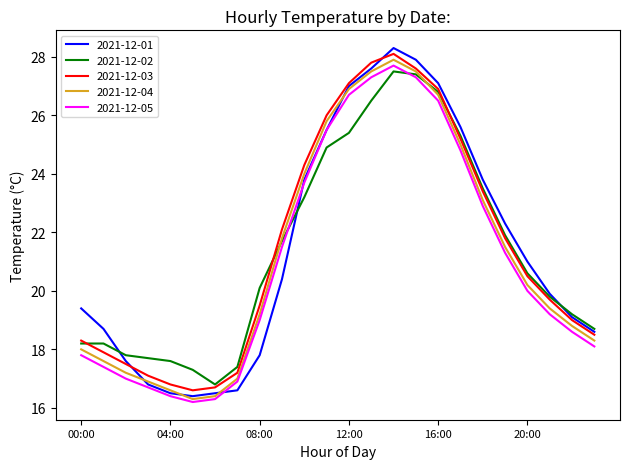

What is the maximum value shown in the chart?

28.3